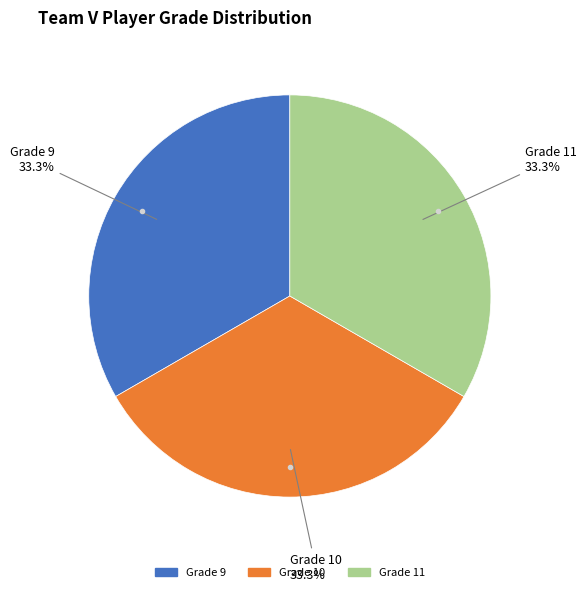

Is there a majority slice in this chart?

No